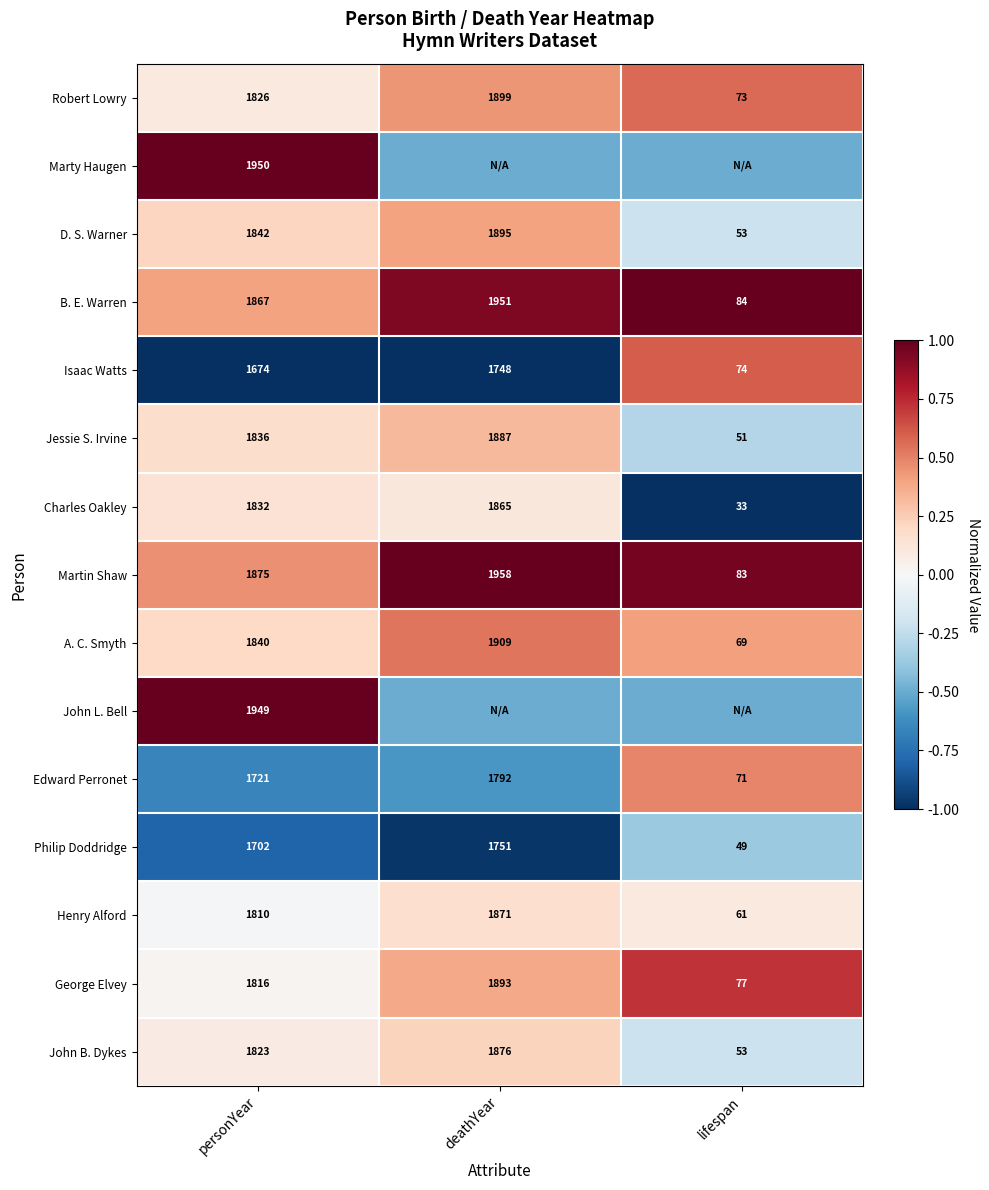

Read the Charles Oakley value at lifespan.

33.0